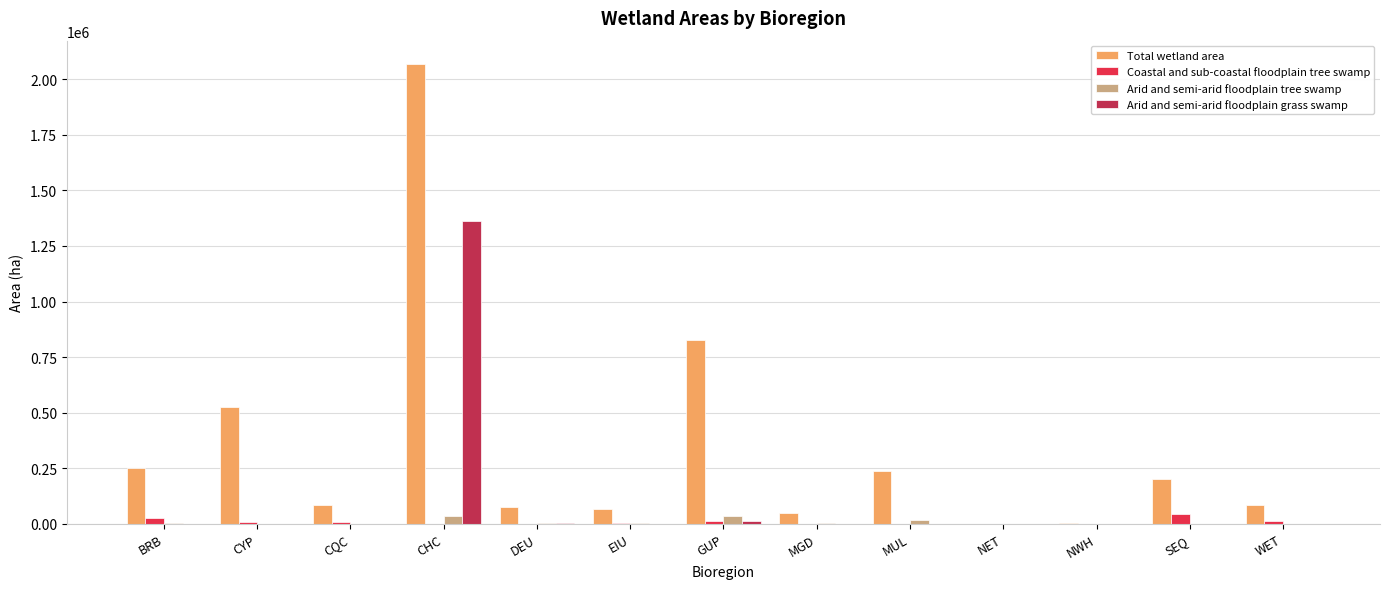

What is the spread (max minus min) of values at NWH?

2277